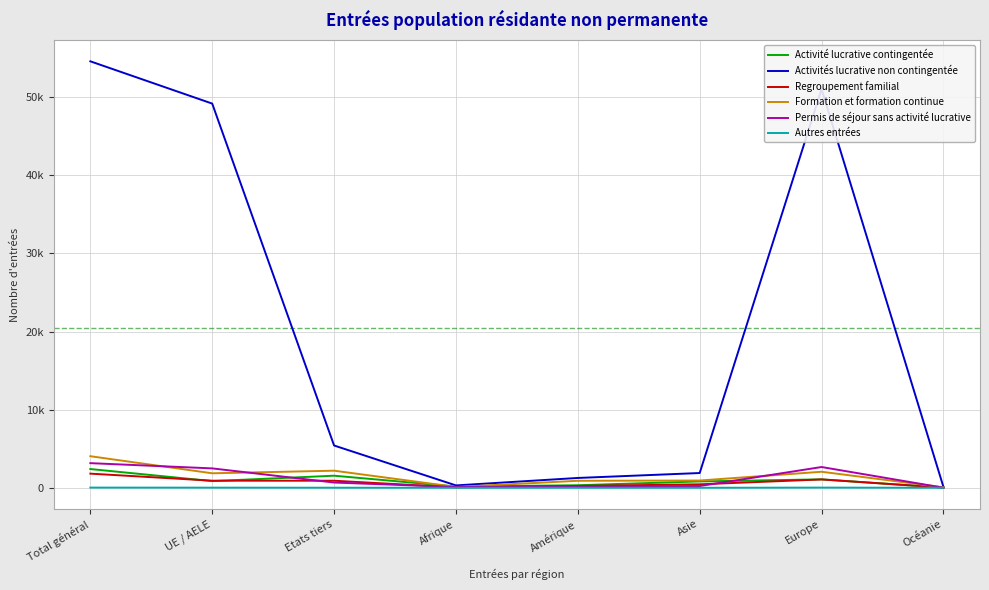

In Regroupement familial, how many points are lower than both neighbors (excluding endpoints)?

1